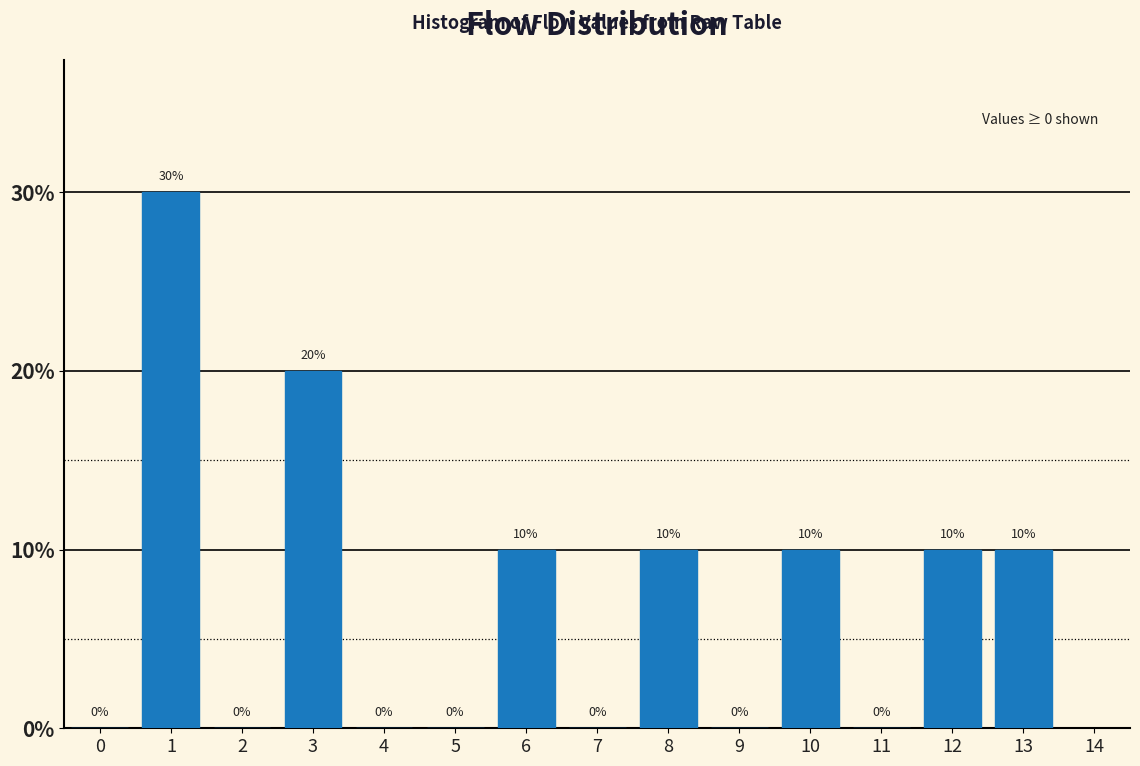

Reading left to right, transcribe this chart: for each bar, give the range it covers on the x-axis and its height.

-0.5 to 0.5: 0
0.5 to 1.5: 30
1.5 to 2.5: 0
2.5 to 3.5: 20
3.5 to 4.5: 0
4.5 to 5.5: 0
5.5 to 6.5: 10
6.5 to 7.5: 0
7.5 to 8.5: 10
8.5 to 9.5: 0
9.5 to 10.5: 10
10.5 to 11.5: 0
11.5 to 12.5: 10
12.5 to 13.5: 10